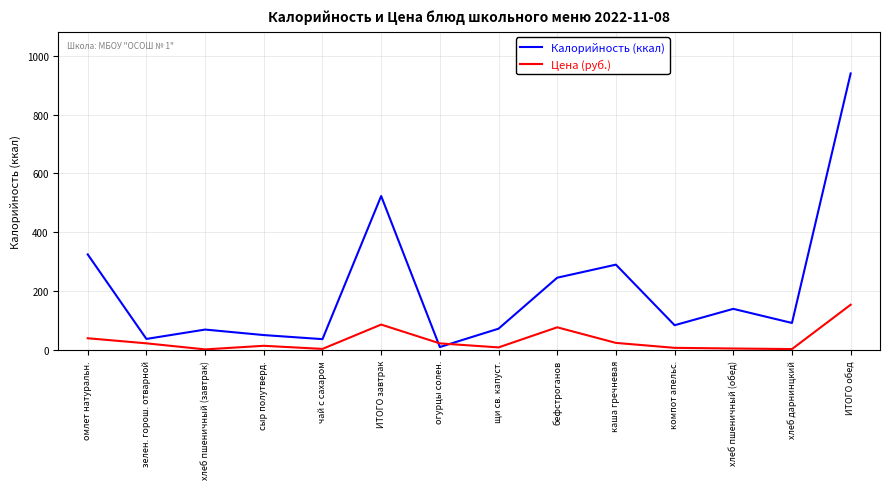

Is this an area chart (filled region under the line)?

No